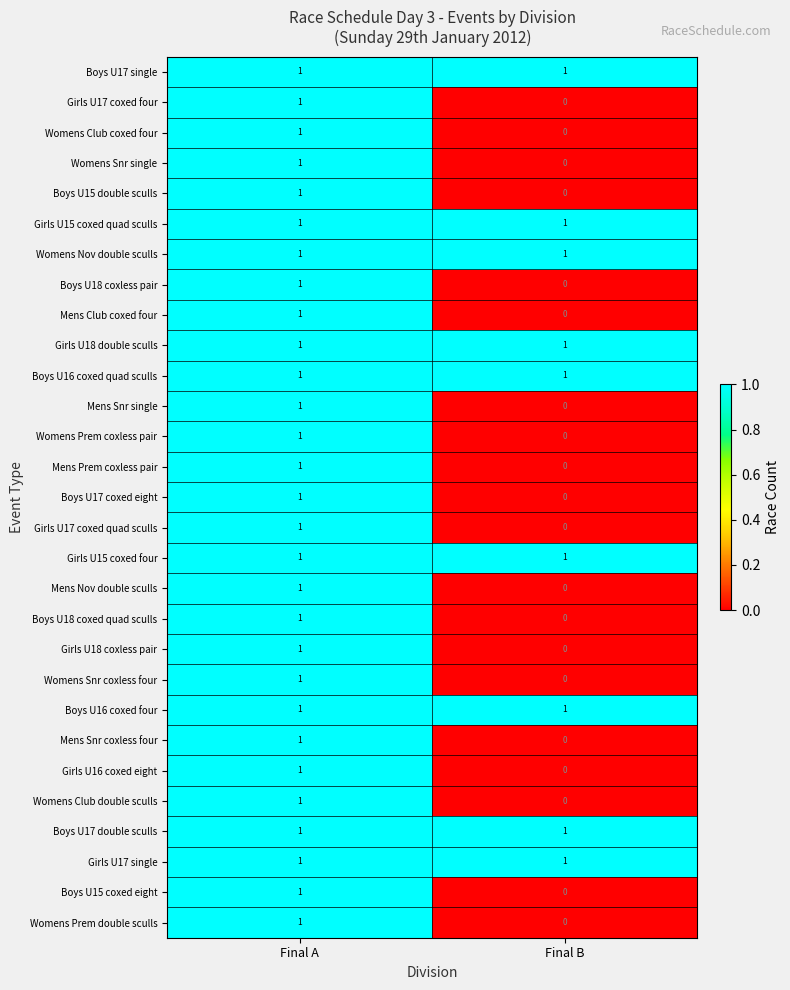

Is it true that Boys U18 coxless pair equals 0 at Final B?

True